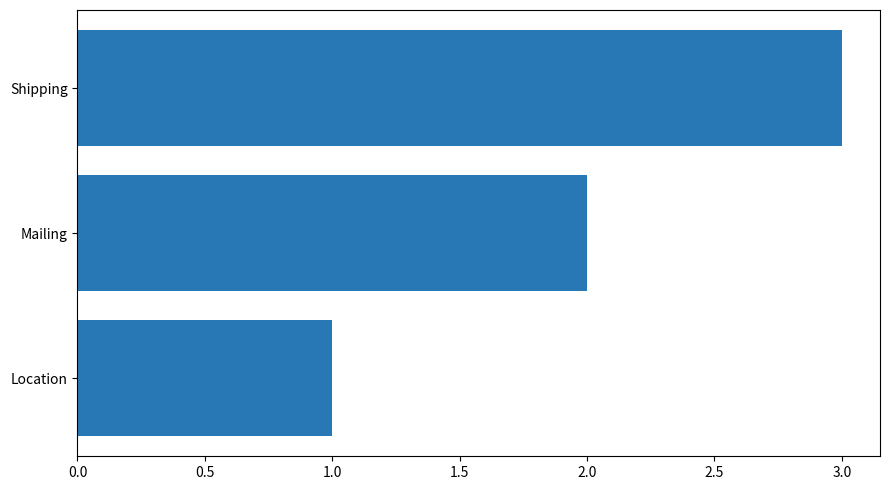

What is the change in value from Location to Shipping?

+2